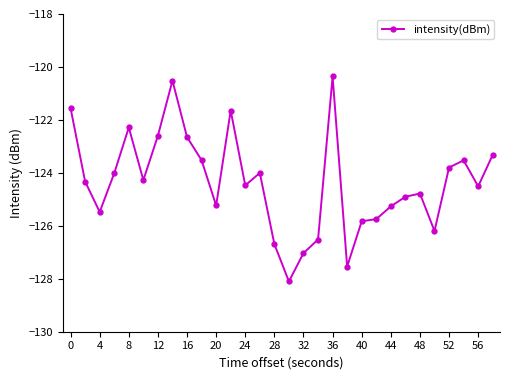

What is the value of the 5th point from the left?

-122.3